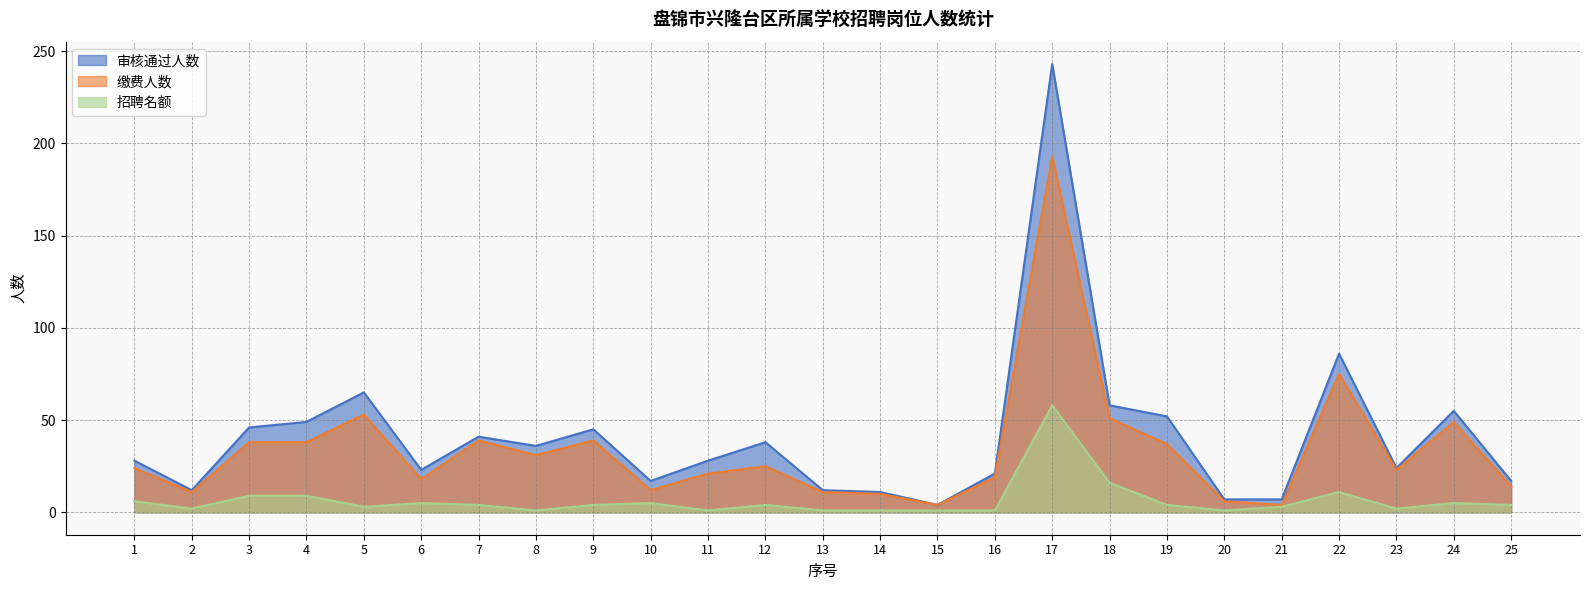

Where is the first local maximum for 审核通过人数?

5